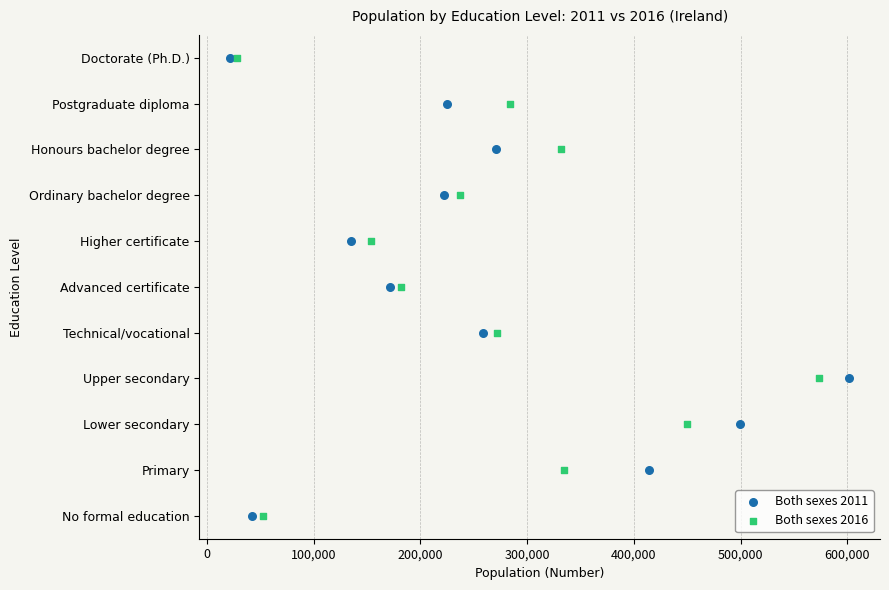

What are all the series names shown in the legend?

Both sexes 2011, Both sexes 2016